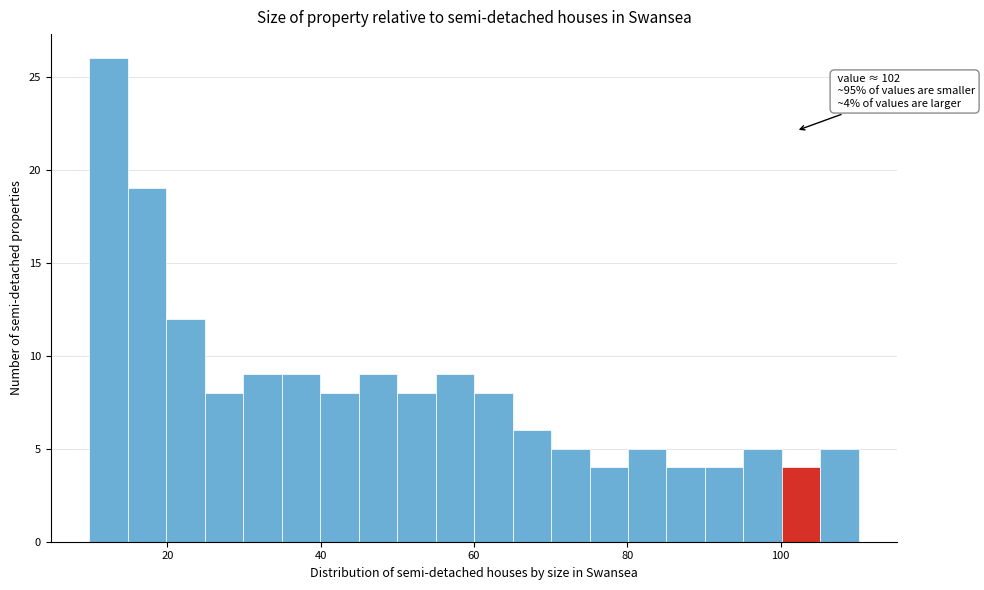

Read against the x-axis, roughly where is the centre of the tallest bar?

12